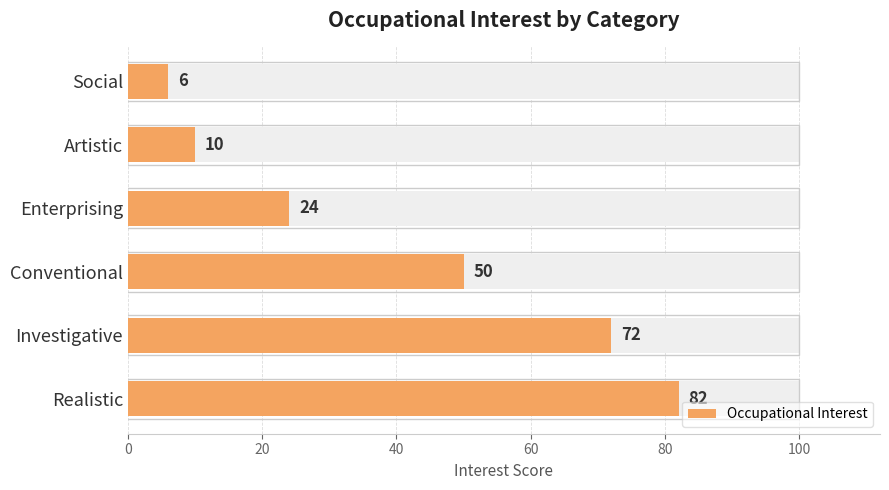

Reading left to right, list all the values displayed in this chart.

0=82	20=72	40=50	60=24	80=10	100=6